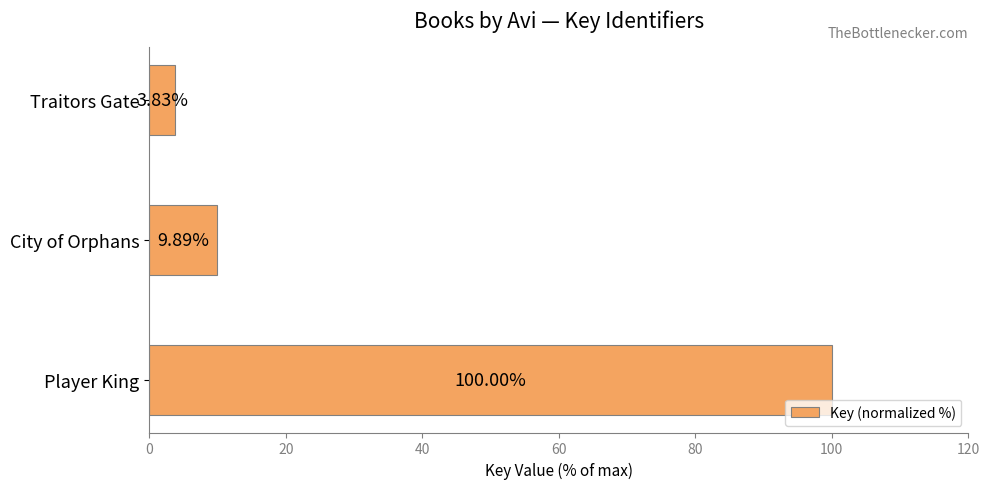

Which category has the lowest value across all series?

Traitors Gate